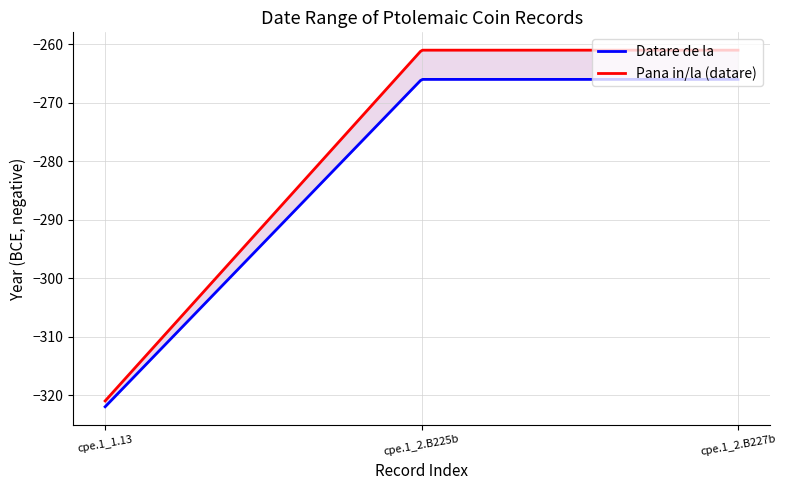

What is the value of the Pana in/la (datare) point at the 1st from the left?

-321